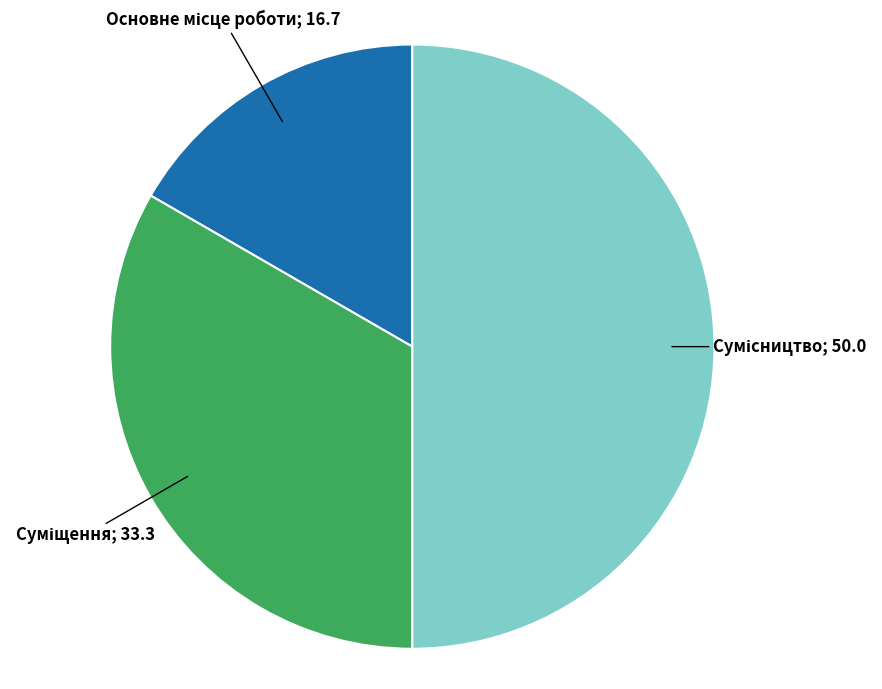

How many slices are in this pie chart?

3